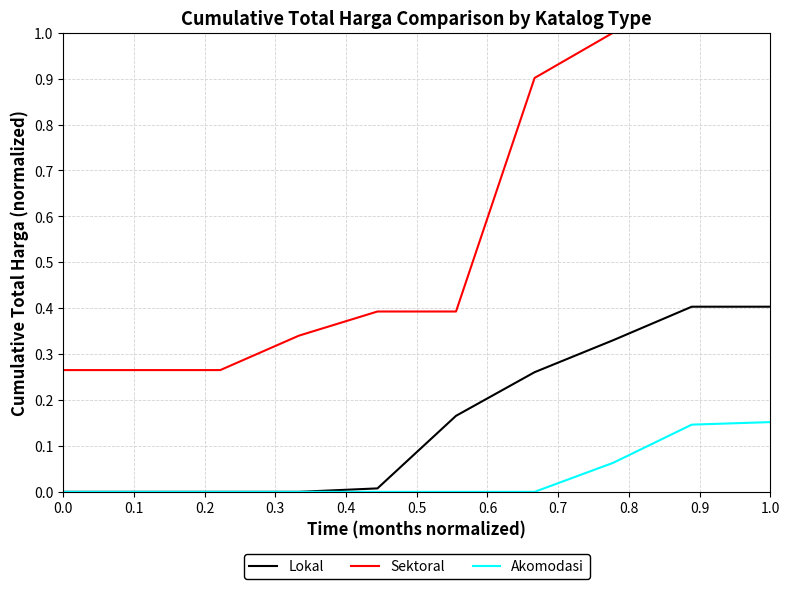

What is the maximum value shown in the chart?

1.0